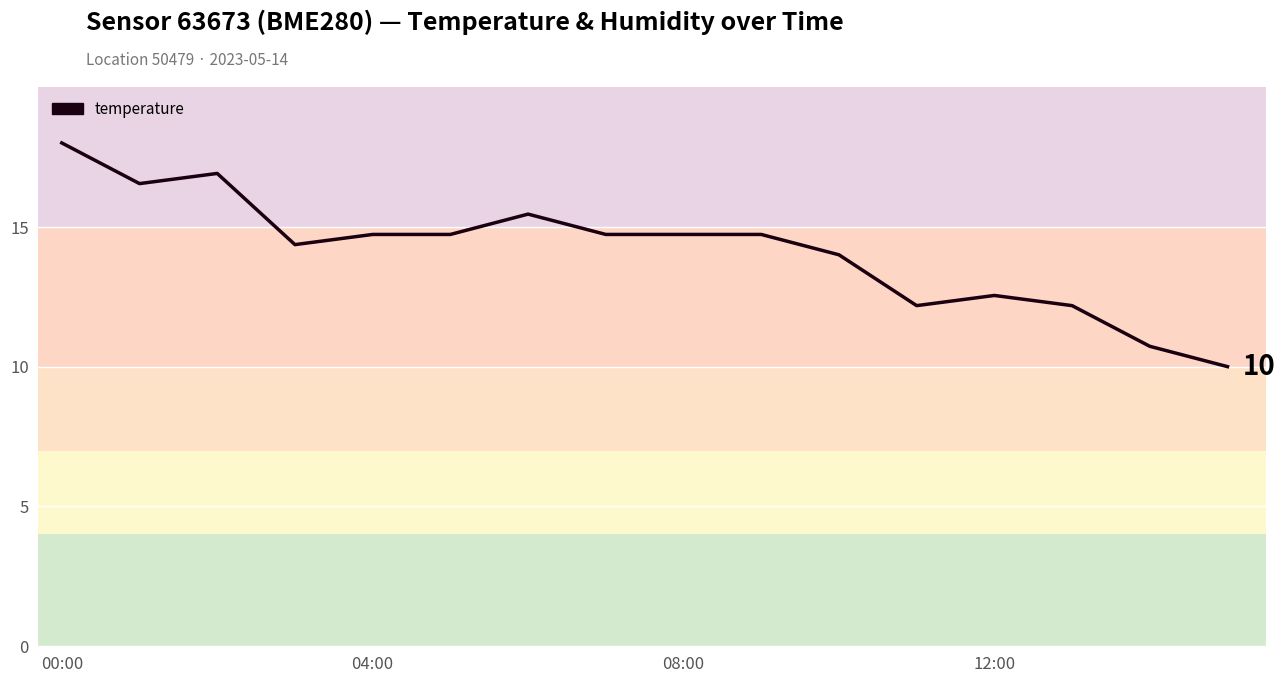

What is the greatest value displayed?

18.0